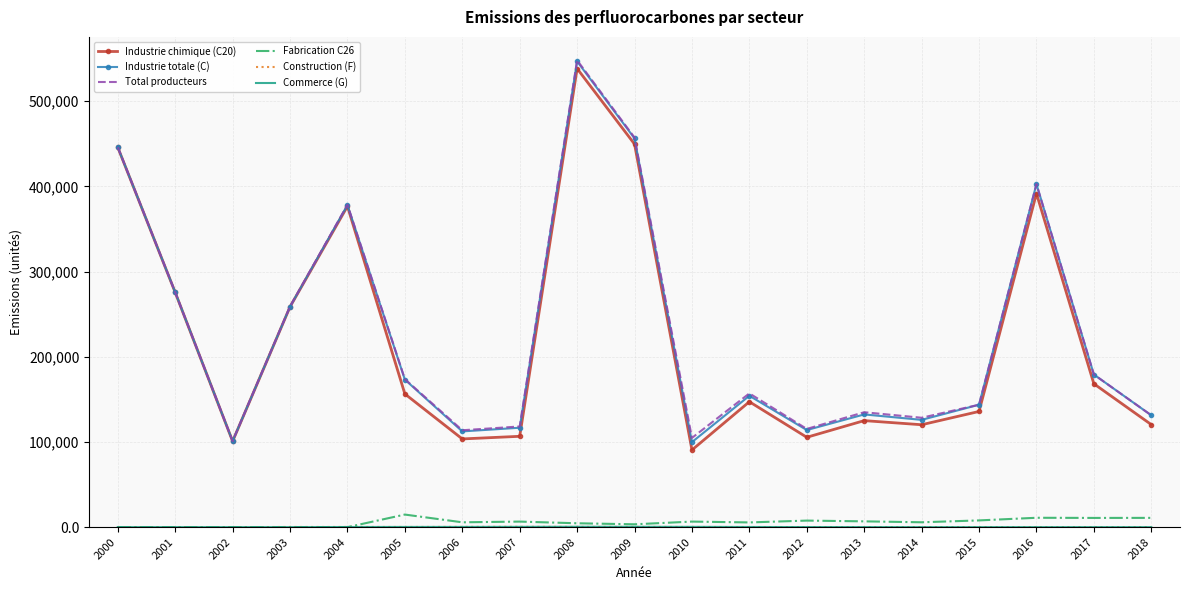

The value of Total producteurs at 2016 is 402737.1. True or false?

True